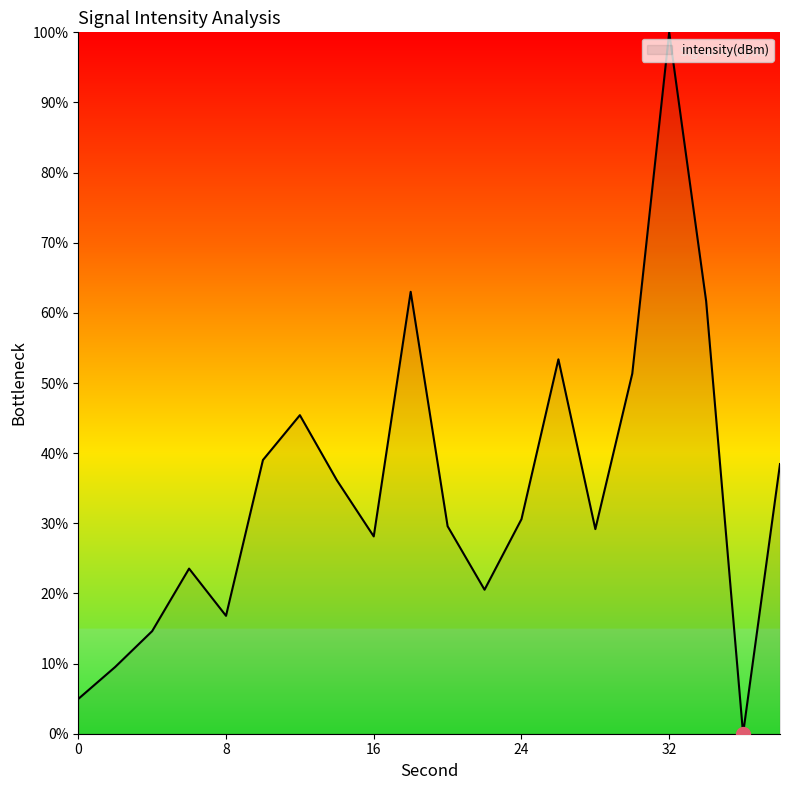

What is the difference between the maximum and minimum values?

100.0